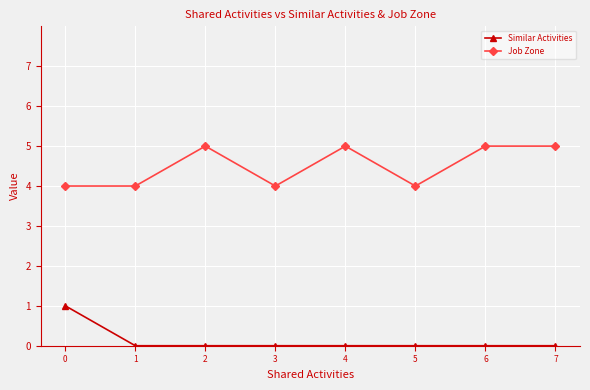

Rank the series at 7 from highest to lowest value.

Job Zone, Similar Activities